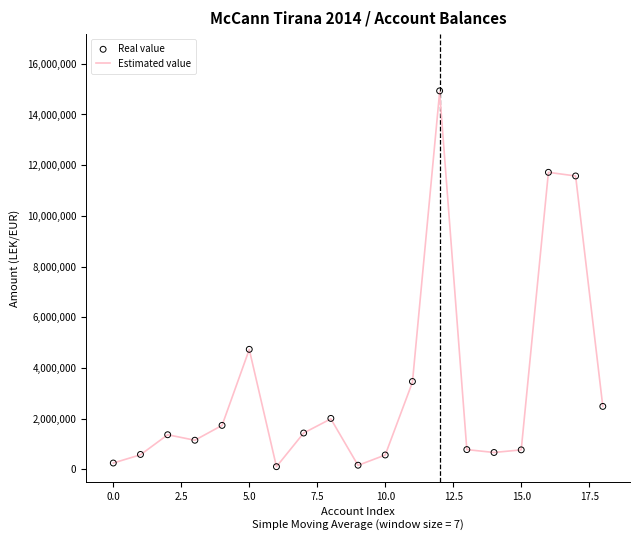

What are all the series names shown in the legend?

Estimated value, Real value